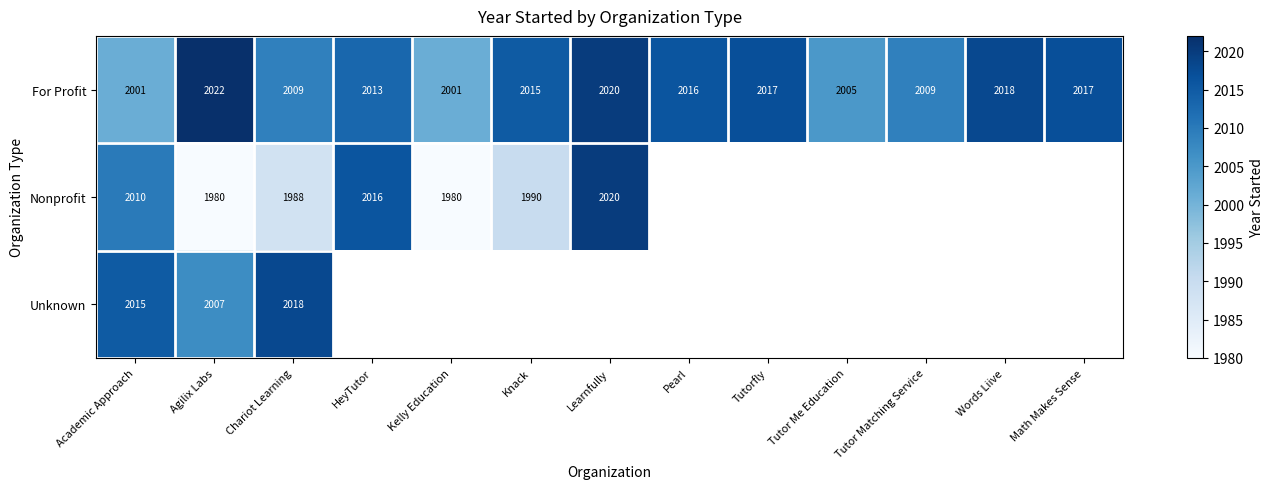

At Academic Approach, list the series in order from smallest to largest.

For Profit, Nonprofit, Unknown